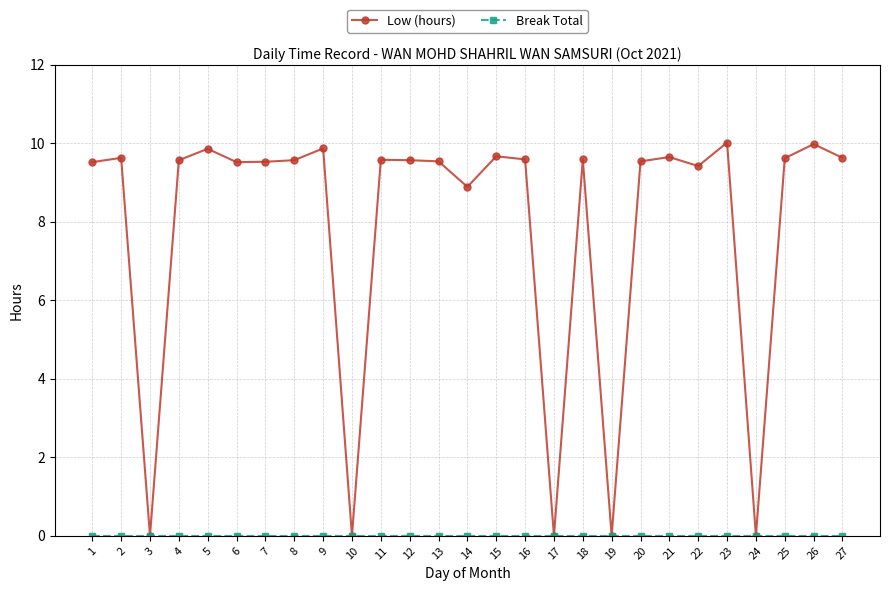

How many data points does each series have?

27